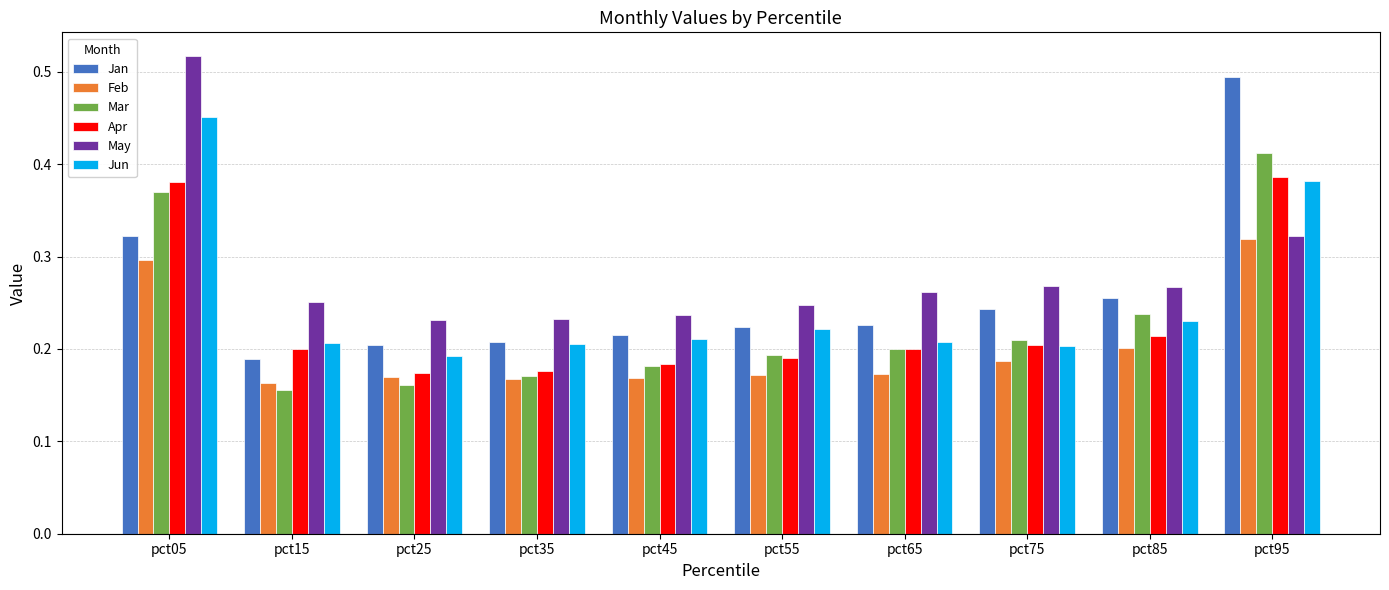

List the series in order of their peak value, lowest first.

Feb, Apr, Mar, Jun, Jan, May